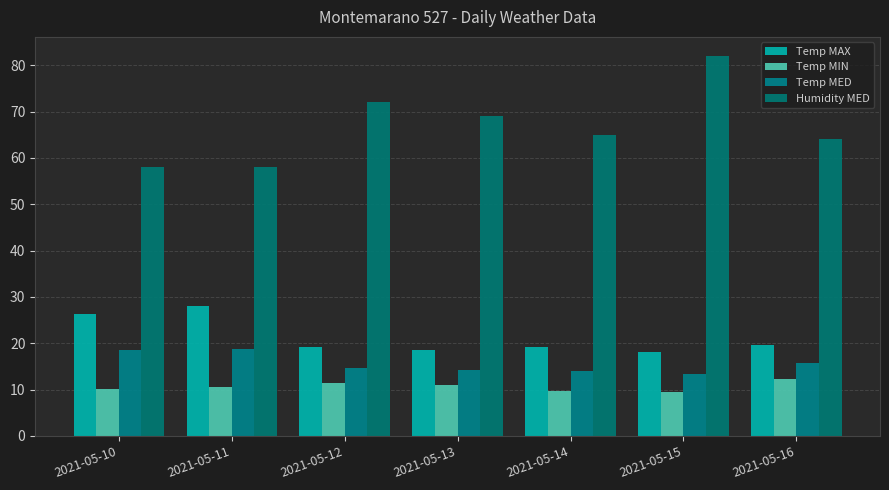

What is the sum of the Temp MIN values at 2021-05-12 and 2021-05-13?

22.4